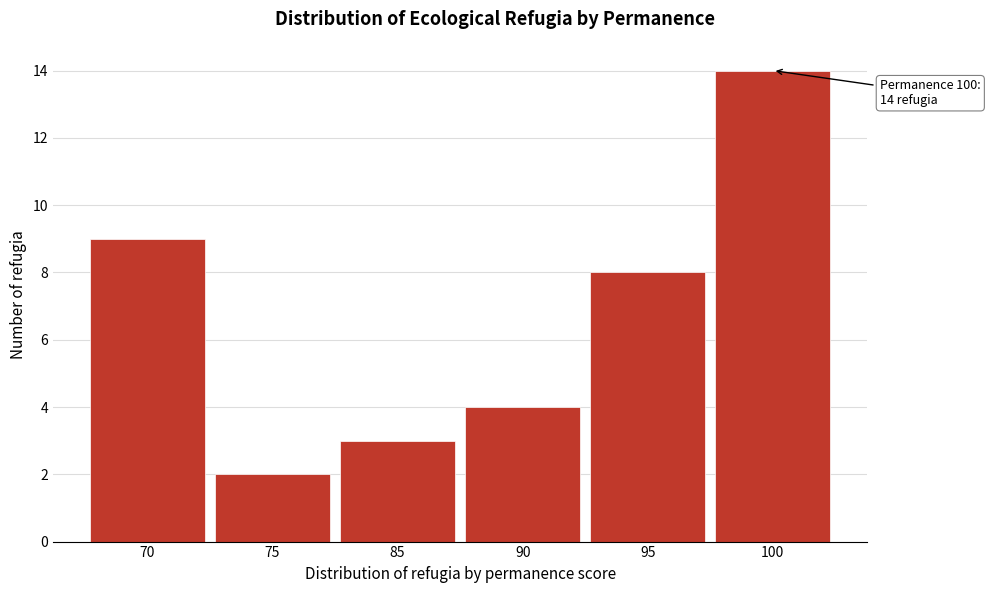

Reading right to left, extract all data points from this chart.

100=14	95=8	90=4	85=3	75=2	70=9